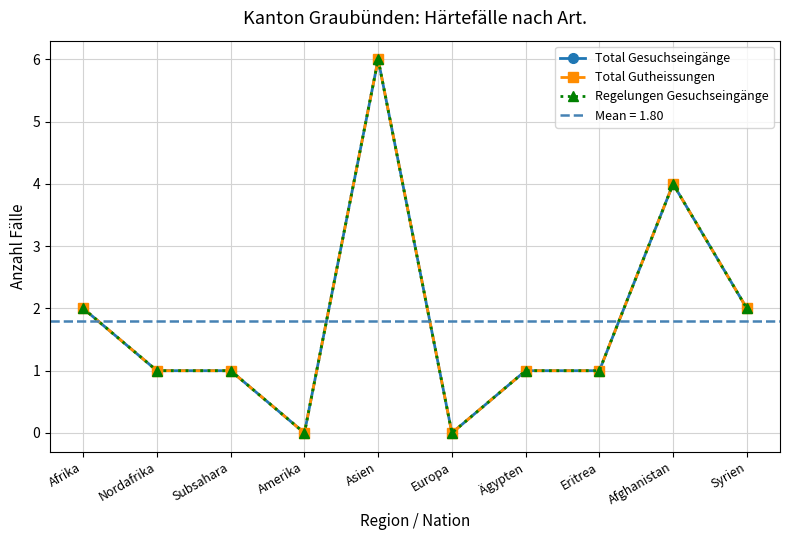

True or false: Regelungen Gesuchseingänge and Total Gutheissungen intersect in this chart.

False